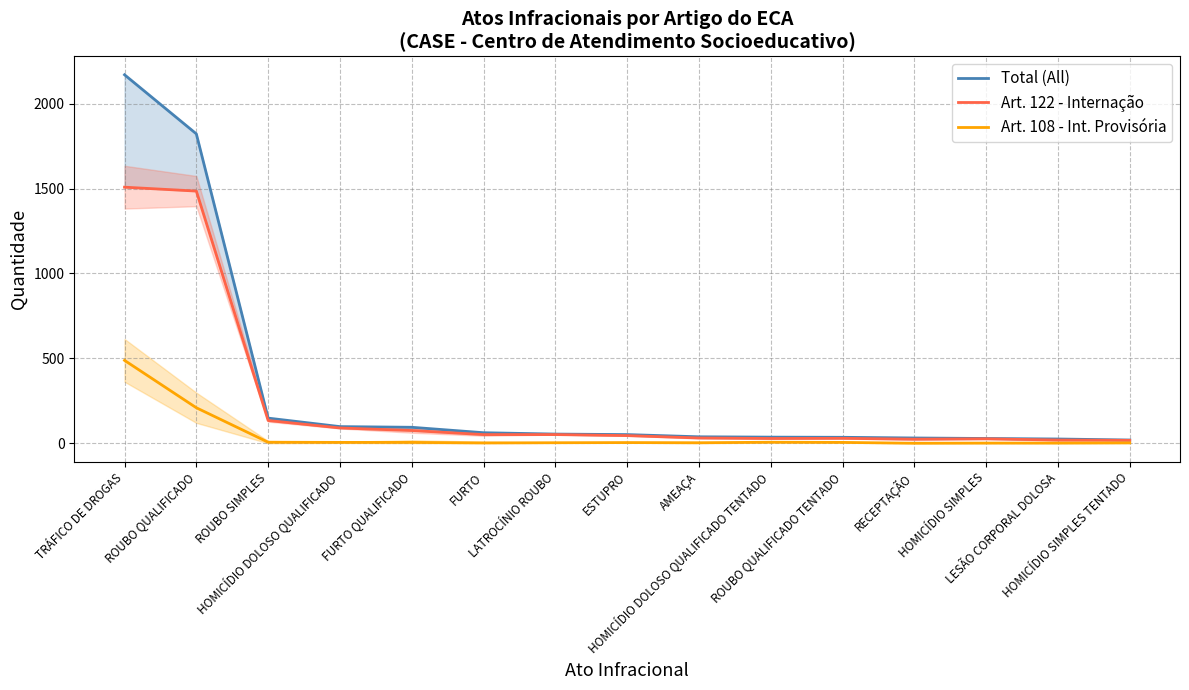

Is this an area chart (filled region under the line)?

No